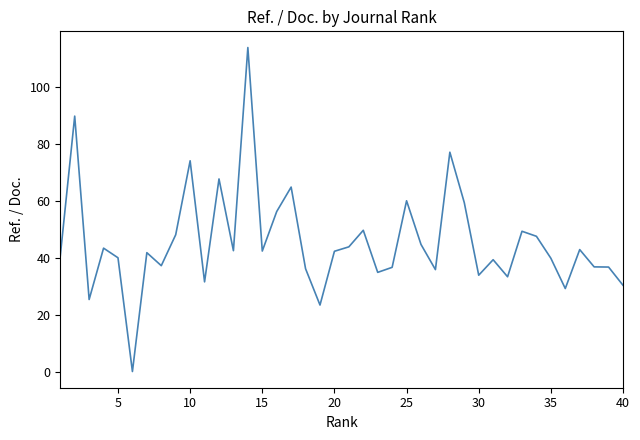

What is the difference between the maximum and minimum values?

114.0